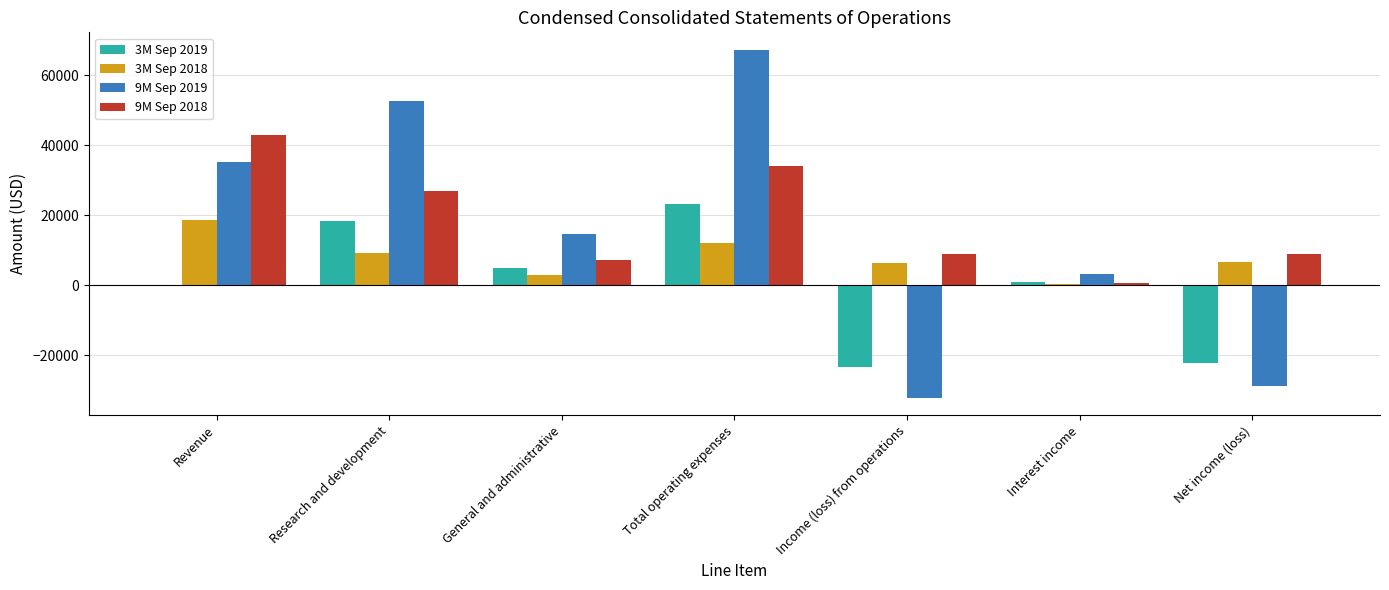

The 9M Sep 2018 series shows 43000 at Revenue. True or false?

True